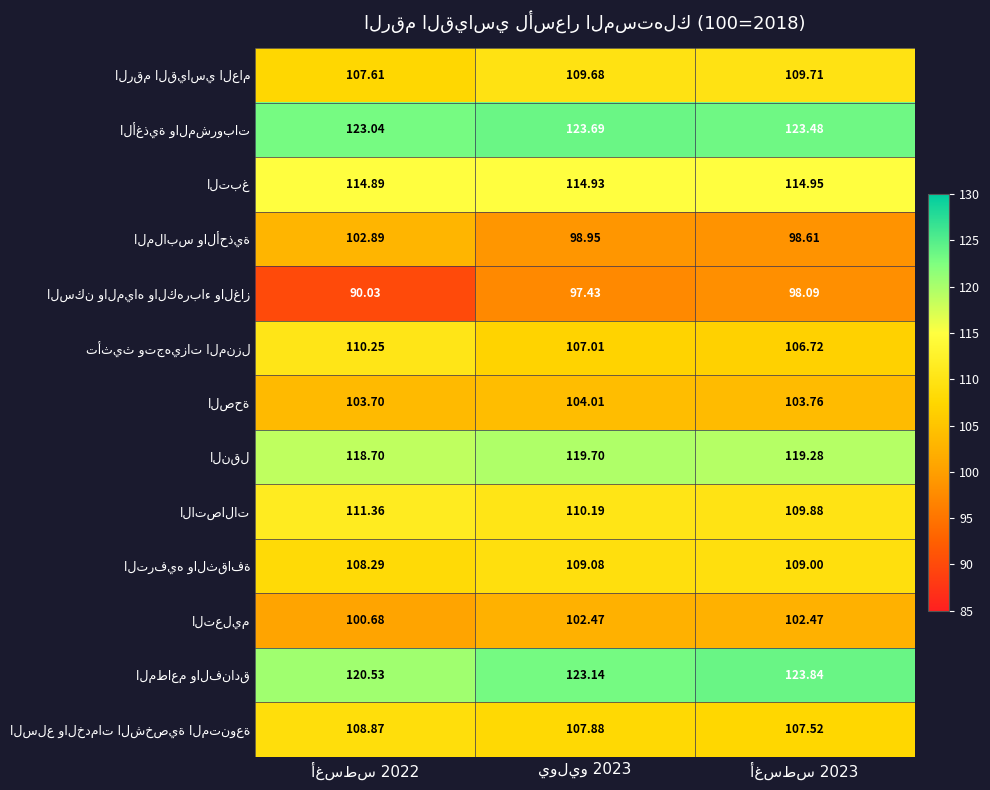

Rank the categories by تأثيث وتجهيزات المنزل value from highest to lowest.

أغسطس 2022, يوليو 2023, أغسطس 2023